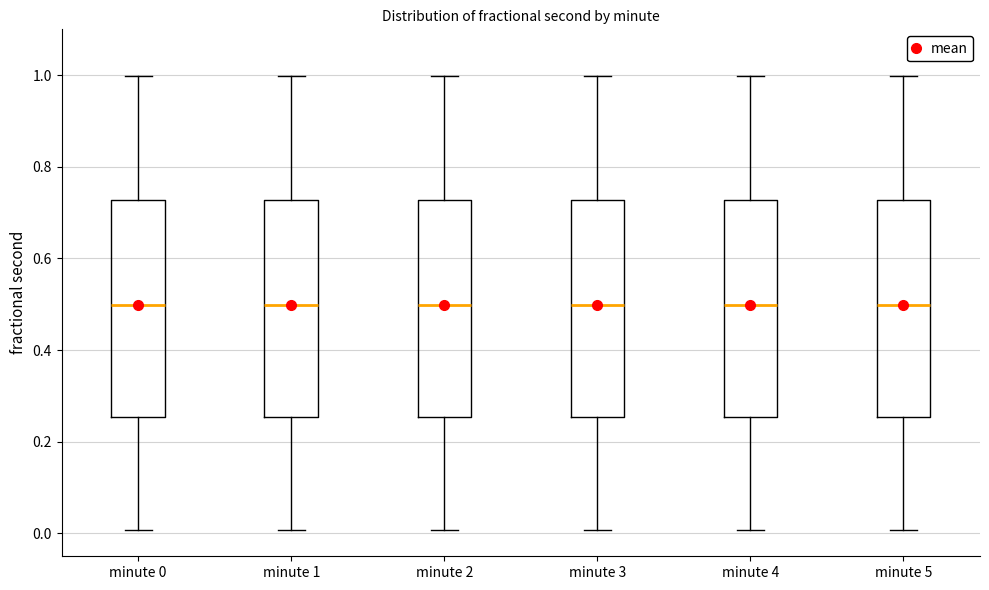

Reading left to right, transcribe this box plot: for each box, give where its median line is, the range the box spans, and where its two whiskers end, as read against the y-axis. The values are not printed on the chart, so give them approximately, as read against the axis.

minute 0: median 0.50, box 0.26 to 0.72, whiskers 0.00 to 1.00
minute 1: median 0.50, box 0.26 to 0.72, whiskers 0.00 to 1.00
minute 2: median 0.50, box 0.26 to 0.72, whiskers 0.00 to 1.00
minute 3: median 0.50, box 0.26 to 0.72, whiskers 0.00 to 1.00
minute 4: median 0.50, box 0.26 to 0.72, whiskers 0.00 to 1.00
minute 5: median 0.50, box 0.26 to 0.72, whiskers 0.00 to 1.00